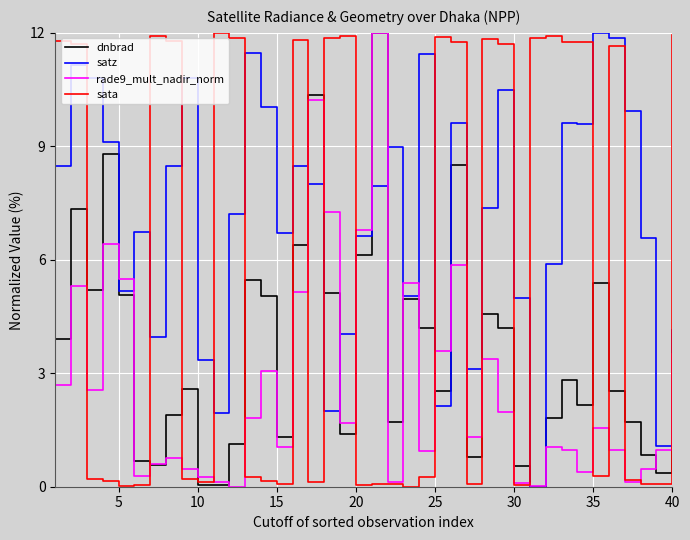

What is the greatest value displayed?

12.0